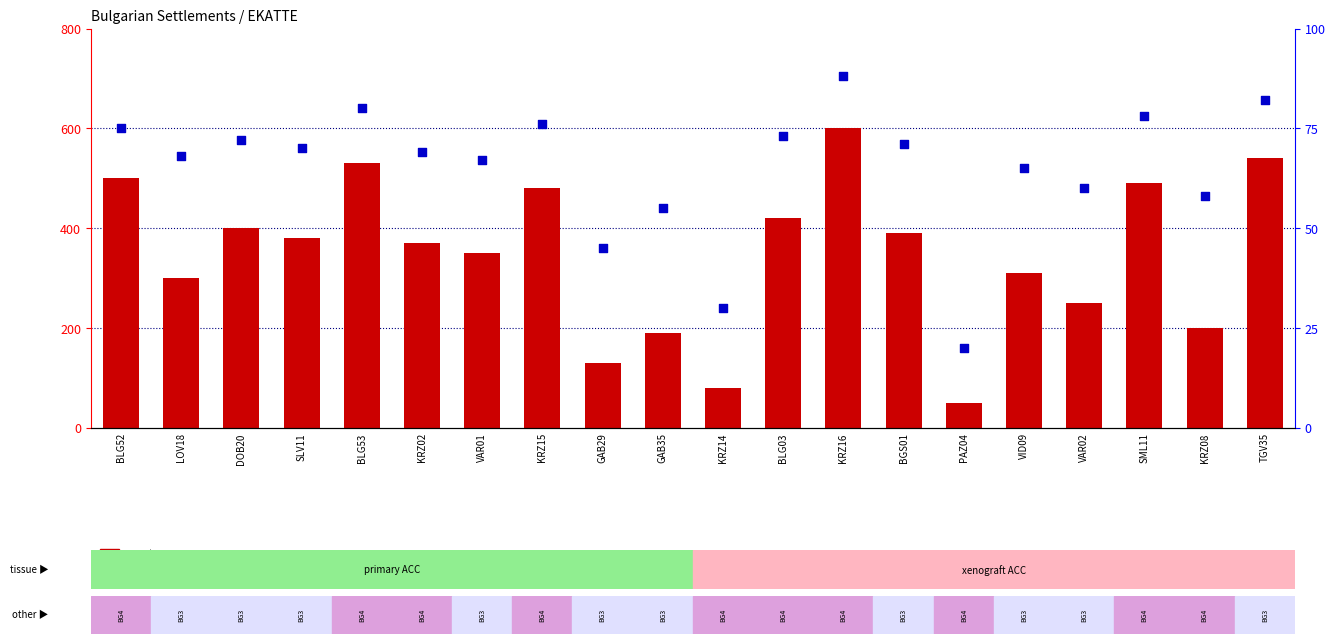

Which series reaches the minimum Y coordinate?

percentile rank within the sample